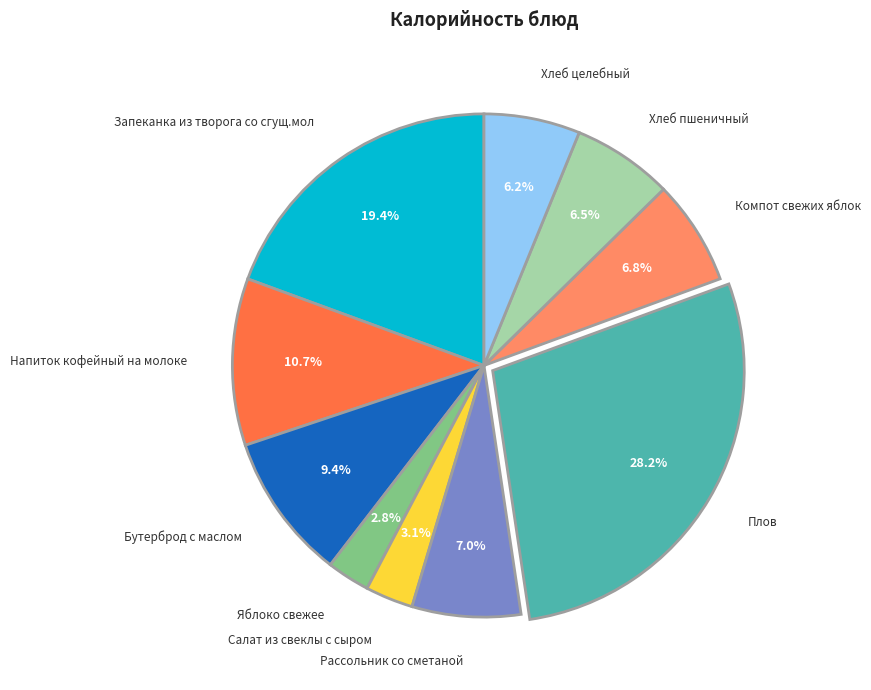

Which category has the biggest portion of the pie?

Плов